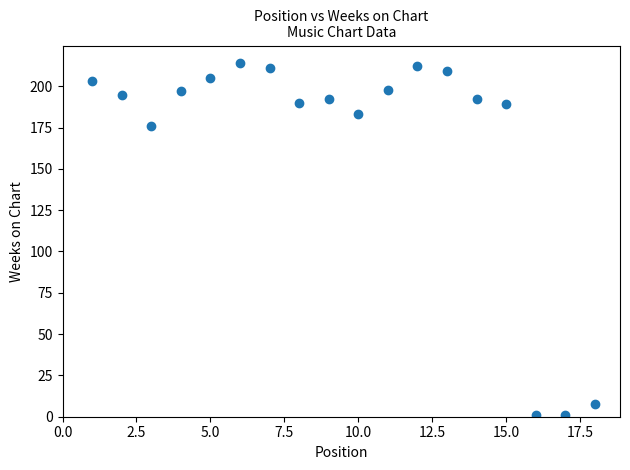

What is the range of Y values (max minus min)?

213